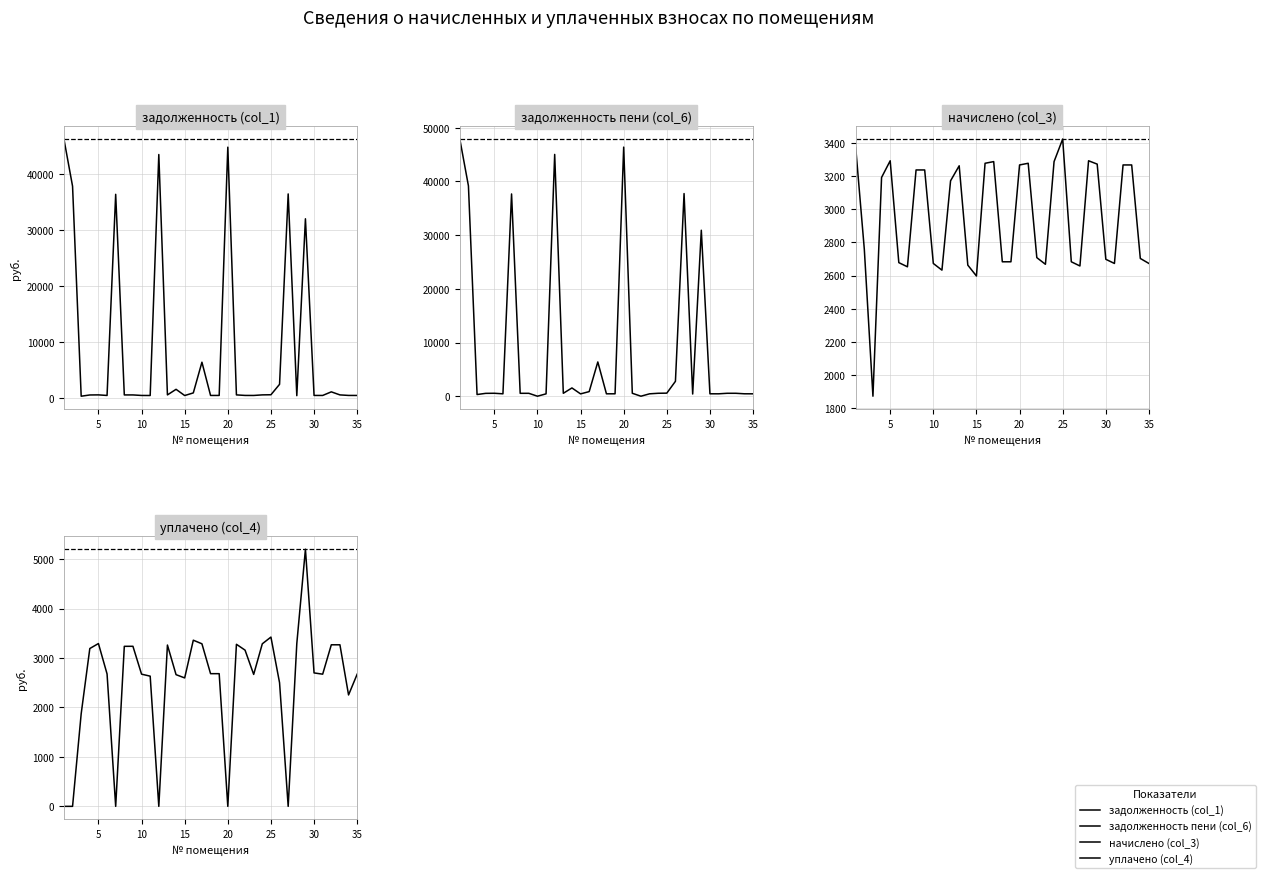

At 15, list the series in order from smallest to largest.

задолженность (col_1), задолженность пени (col_6), начислено (col_3), уплачено (col_4)